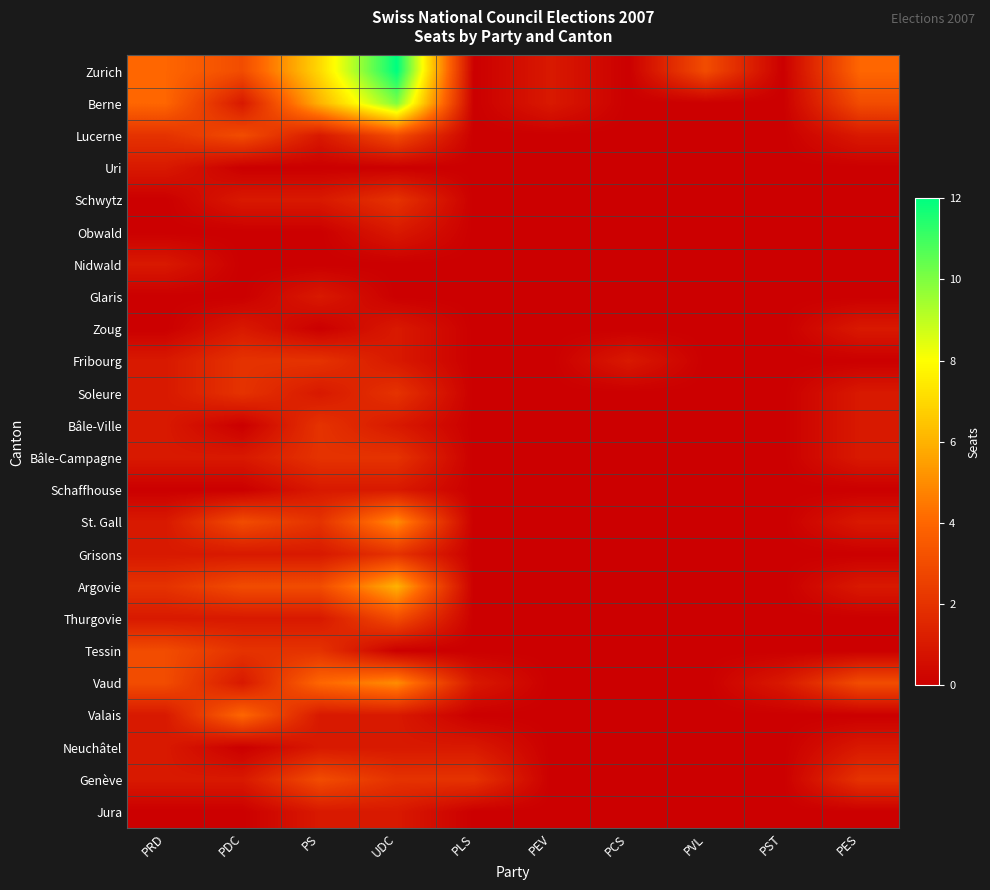

Reading left to right, list all the values displayed in this chart.

Zurich: PRD=4	PDC=3	PS=7	UDC=12	PLS=0	PEV=1	PCS=0	PVL=3	PST=0	PES=4
Berne: PRD=4	PDC=1	PS=6	UDC=10	PLS=0	PEV=1	PCS=0	PVL=0	PST=0	PES=3
Lucerne: PRD=2	PDC=3	PS=1	UDC=3	PLS=0	PEV=0	PCS=0	PVL=0	PST=0	PES=1
Uri: PRD=1	PDC=0	PS=0	UDC=0	PLS=0	PEV=0	PCS=0	PVL=0	PST=0	PES=0
Schwytz: PRD=0	PDC=1	PS=1	UDC=2	PLS=0	PEV=0	PCS=0	PVL=0	PST=0	PES=0
Obwald: PRD=0	PDC=0	PS=0	UDC=1	PLS=0	PEV=0	PCS=0	PVL=0	PST=0	PES=0
Nidwald: PRD=1	PDC=0	PS=0	UDC=0	PLS=0	PEV=0	PCS=0	PVL=0	PST=0	PES=0
Glaris: PRD=0	PDC=0	PS=1	UDC=0	PLS=0	PEV=0	PCS=0	PVL=0	PST=0	PES=0
Zoug: PRD=0	PDC=1	PS=0	UDC=1	PLS=0	PEV=0	PCS=0	PVL=0	PST=0	PES=1
Fribourg: PRD=1	PDC=2	PS=2	UDC=1	PLS=0	PEV=0	PCS=1	PVL=0	PST=0	PES=0
Soleure: PRD=1	PDC=2	PS=1	UDC=2	PLS=0	PEV=0	PCS=0	PVL=0	PST=0	PES=1
Bâle-Ville: PRD=1	PDC=0	PS=2	UDC=1	PLS=0	PEV=0	PCS=0	PVL=0	PST=0	PES=1
Bâle-Campagne: PRD=1	PDC=1	PS=2	UDC=2	PLS=0	PEV=0	PCS=0	PVL=0	PST=0	PES=1
Schaffhouse: PRD=0	PDC=0	PS=1	UDC=1	PLS=0	PEV=0	PCS=0	PVL=0	PST=0	PES=0
St. Gall: PRD=1	PDC=3	PS=2	UDC=5	PLS=0	PEV=0	PCS=0	PVL=0	PST=0	PES=1
Grisons: PRD=1	PDC=1	PS=1	UDC=2	PLS=0	PEV=0	PCS=0	PVL=0	PST=0	PES=0
Argovie: PRD=2	PDC=3	PS=3	UDC=6	PLS=0	PEV=0	PCS=0	PVL=0	PST=0	PES=1
Thurgovie: PRD=1	PDC=1	PS=1	UDC=3	PLS=0	PEV=0	PCS=0	PVL=0	PST=0	PES=0
Tessin: PRD=3	PDC=2	PS=2	UDC=0	PLS=0	PEV=0	PCS=0	PVL=0	PST=0	PES=0
Vaud: PRD=3	PDC=1	PS=4	UDC=5	PLS=1	PEV=0	PCS=0	PVL=0	PST=1	PES=3
Valais: PRD=1	PDC=4	PS=1	UDC=1	PLS=0	PEV=0	PCS=0	PVL=0	PST=0	PES=0
Neuchâtel: PRD=1	PDC=0	PS=1	UDC=1	PLS=1	PEV=0	PCS=0	PVL=0	PST=0	PES=1
Genève: PRD=1	PDC=1	PS=3	UDC=2	PLS=2	PEV=0	PCS=0	PVL=0	PST=0	PES=2
Jura: PRD=0	PDC=0	PS=1	UDC=1	PLS=0	PEV=0	PCS=0	PVL=0	PST=0	PES=0